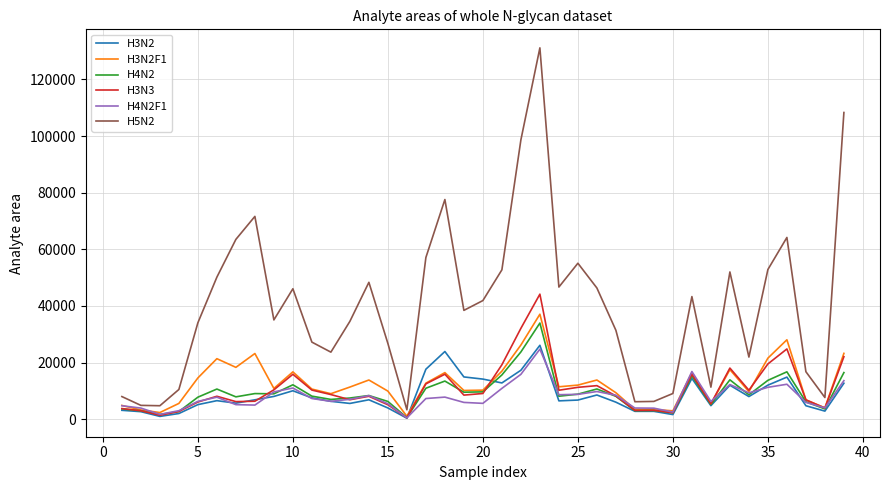

Which series has the widest spread of values?

H5N2